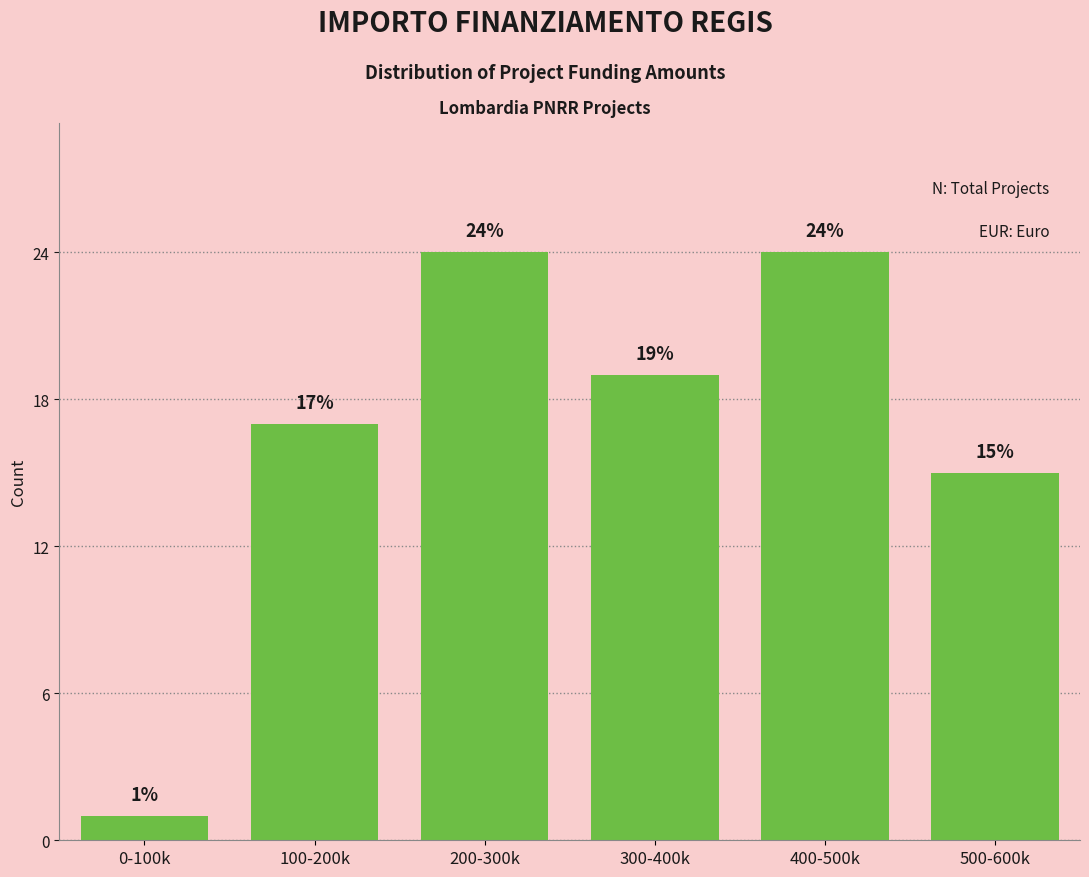

Reading left to right, transcribe all the data shown in this chart.

1	17	24	19	24	15